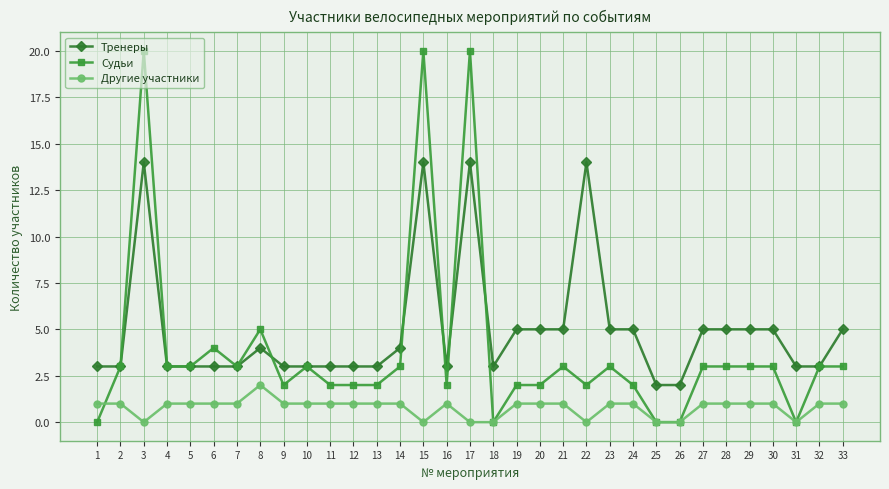

Between 4 and 19, which series saw the biggest shift?

Тренеры